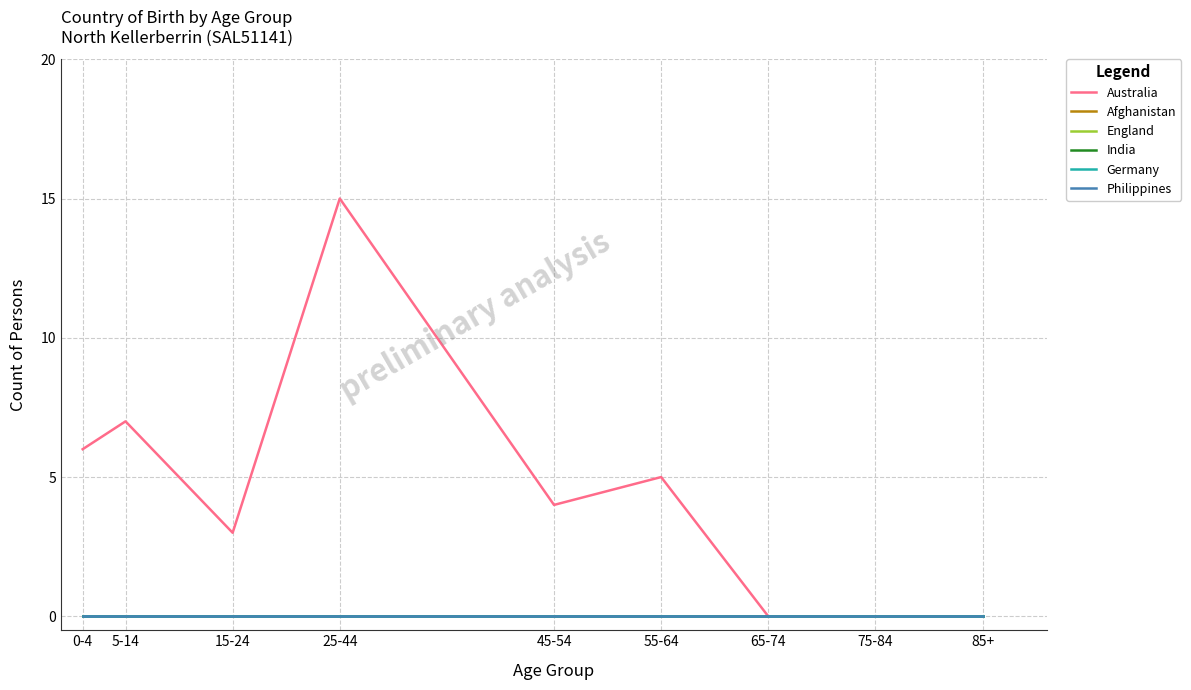

Does the chart display data point markers on the line(s)?

No